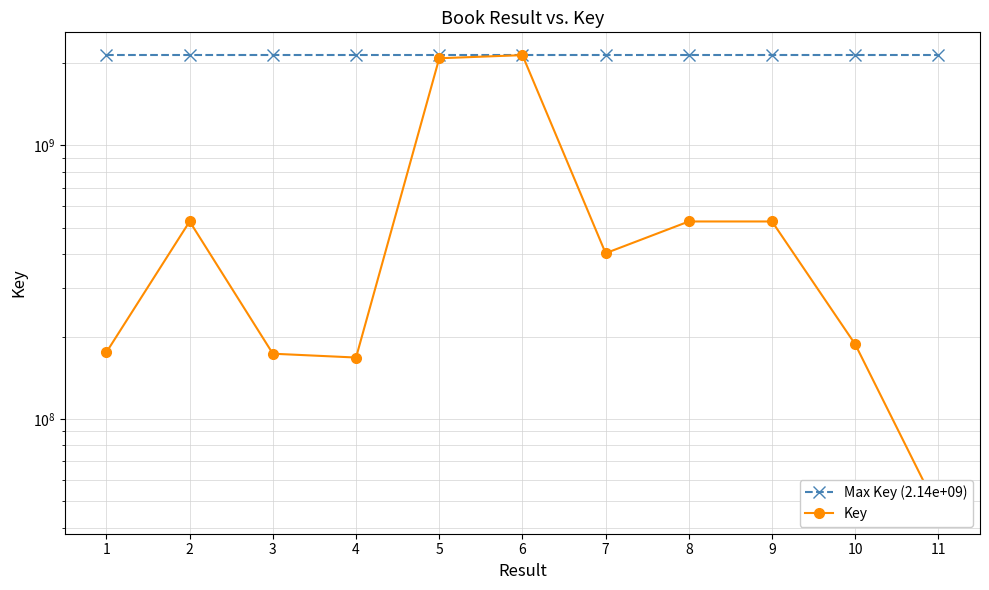

Reading left to right, list all the values displayed in this chart.

Max Key (2.14e+09): 2140716428	2140716428	2140716428	2140716428	2140716428	2140716428	2140716428	2140716428	2140716428	2140716428	2140716428
Key: 175394390	527514935	173116037	167614687	2084717104	2140716428	403634252	527293016	527299087	187396775	46046072